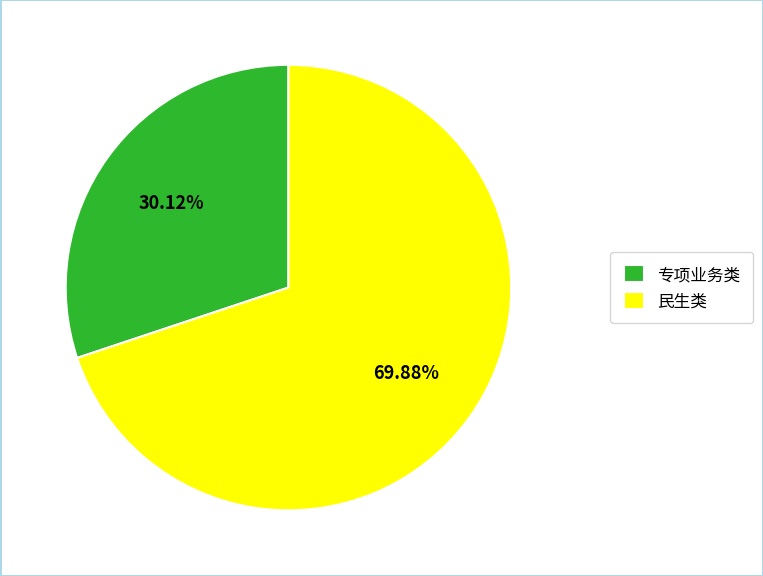

Which slice represents more than half of the pie?

民生类